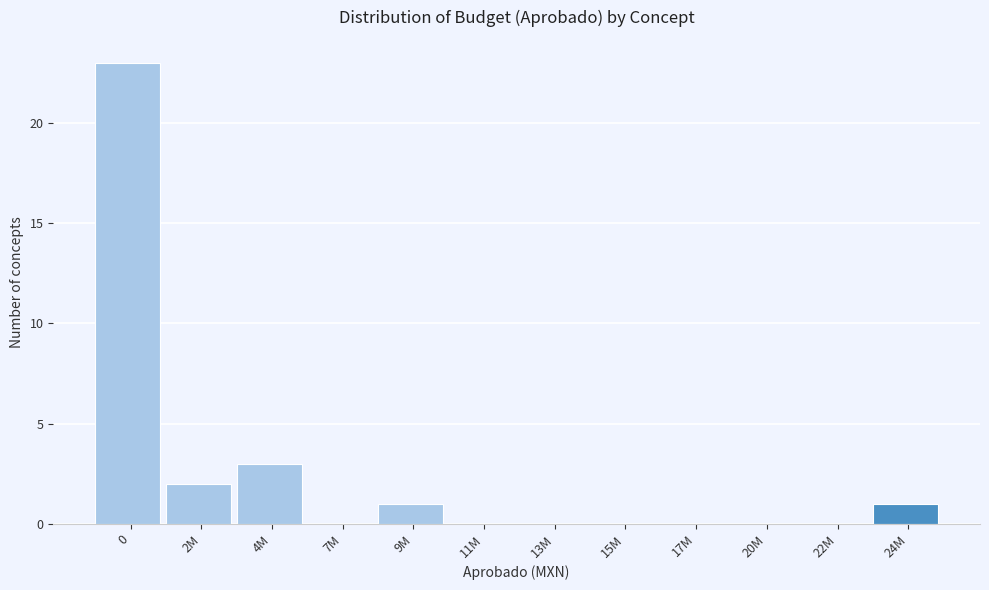

Reading left to right, extract all data points from this chart.

0=23	2M=2	4M=3	7M=0	9M=1	11M=0	13M=0	15M=0	17M=0	20M=0	22M=0	24M=1